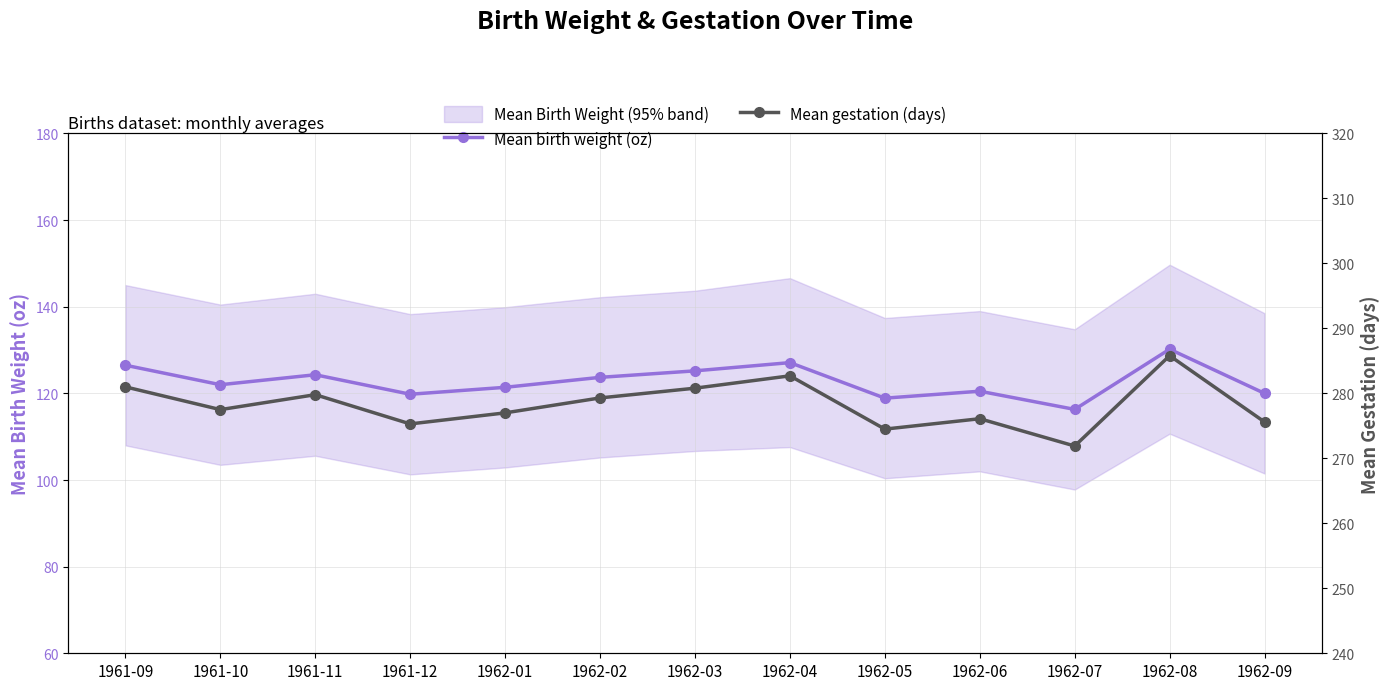

What position from the left is 1961-11?

3